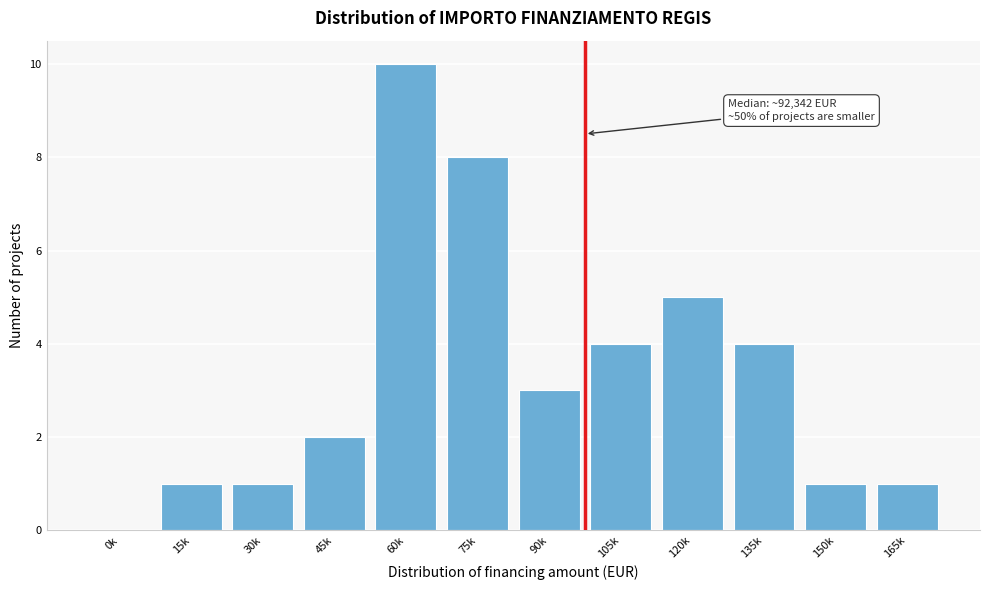

Reading left to right, extract all data points from this chart.

0k=0	15k=1	30k=1	45k=2	60k=10	75k=8	90k=3	105k=4	120k=5	135k=4	150k=1	165k=1